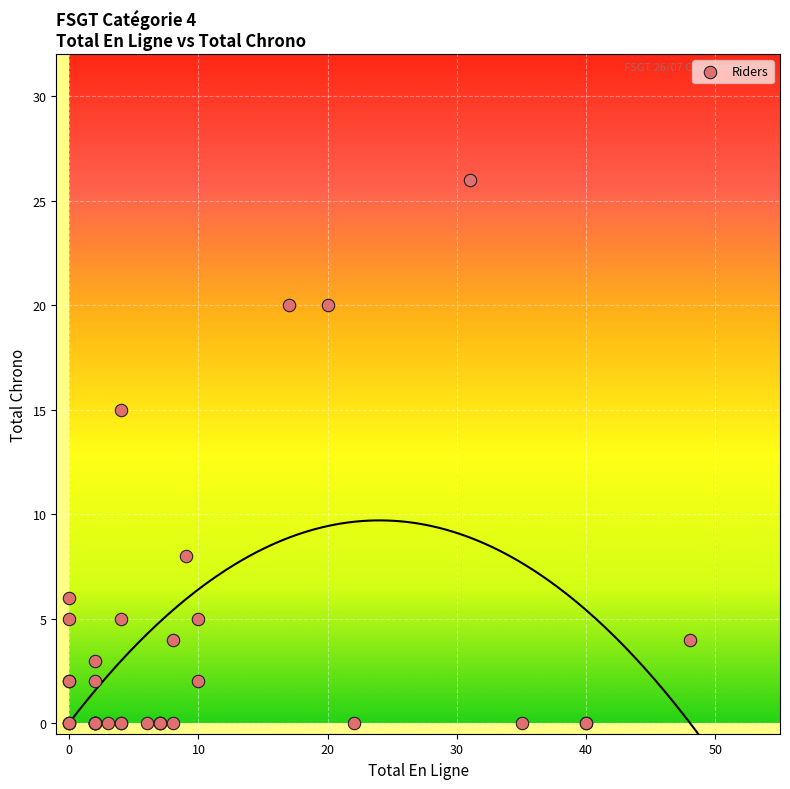

What Y value in the scatter plot is closest to 13?

15